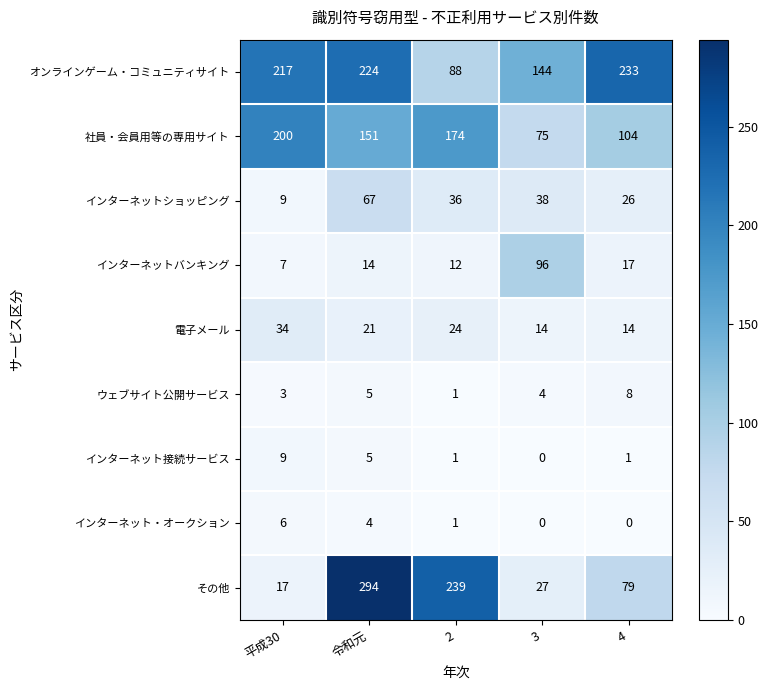

Where is インターネット・オークション nearest to the value 3?

令和元